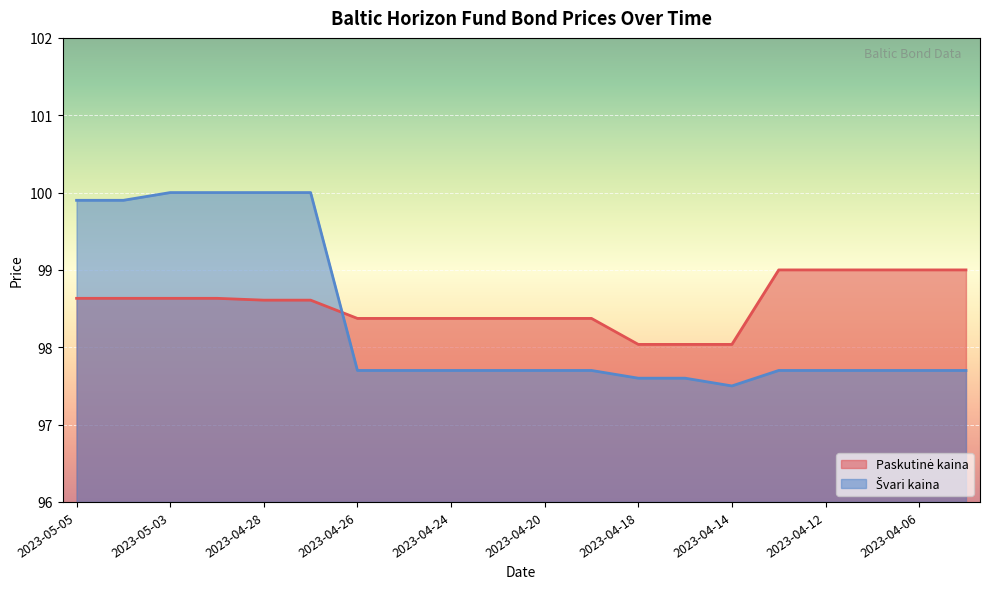

At how many categories does at least one series exceed 98?

20